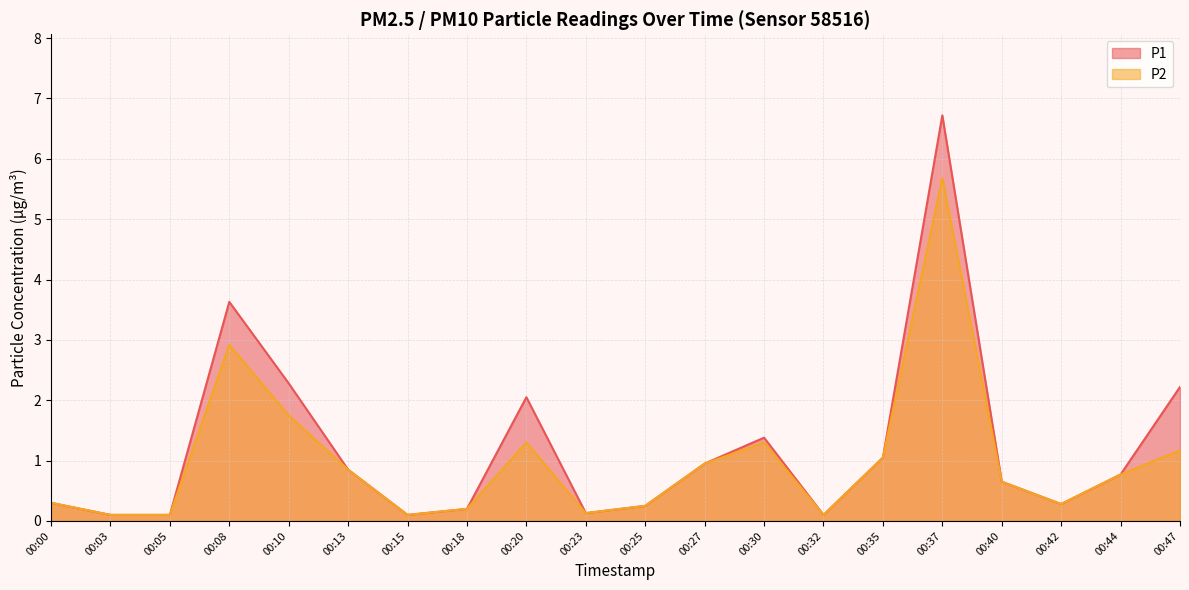

What is the difference between the maximum and minimum values in the P2 series?

5.6